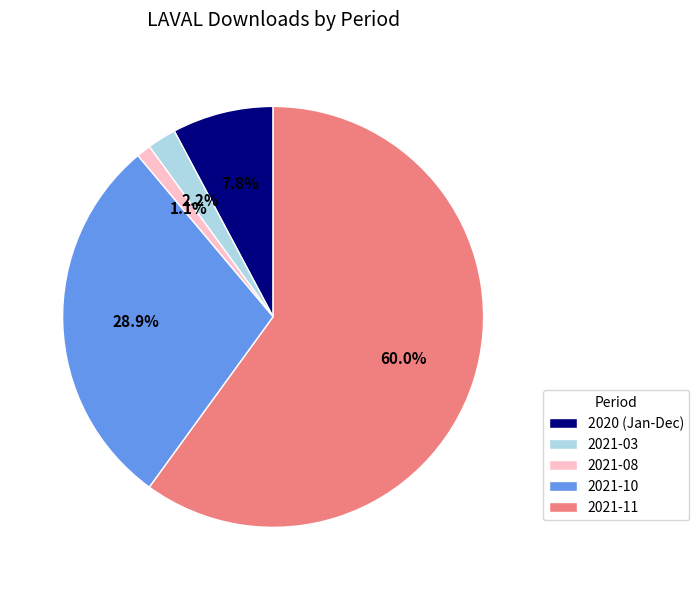

How much of the chart is everything except 2021-10?

71.1%